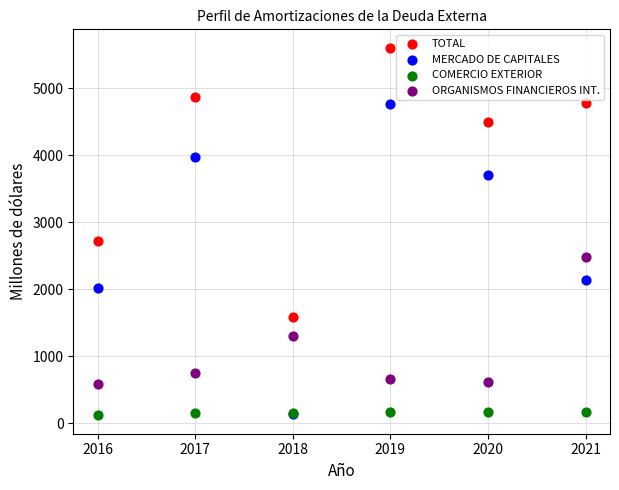

Across all series, what Y value is closest to 2863?

2719.4